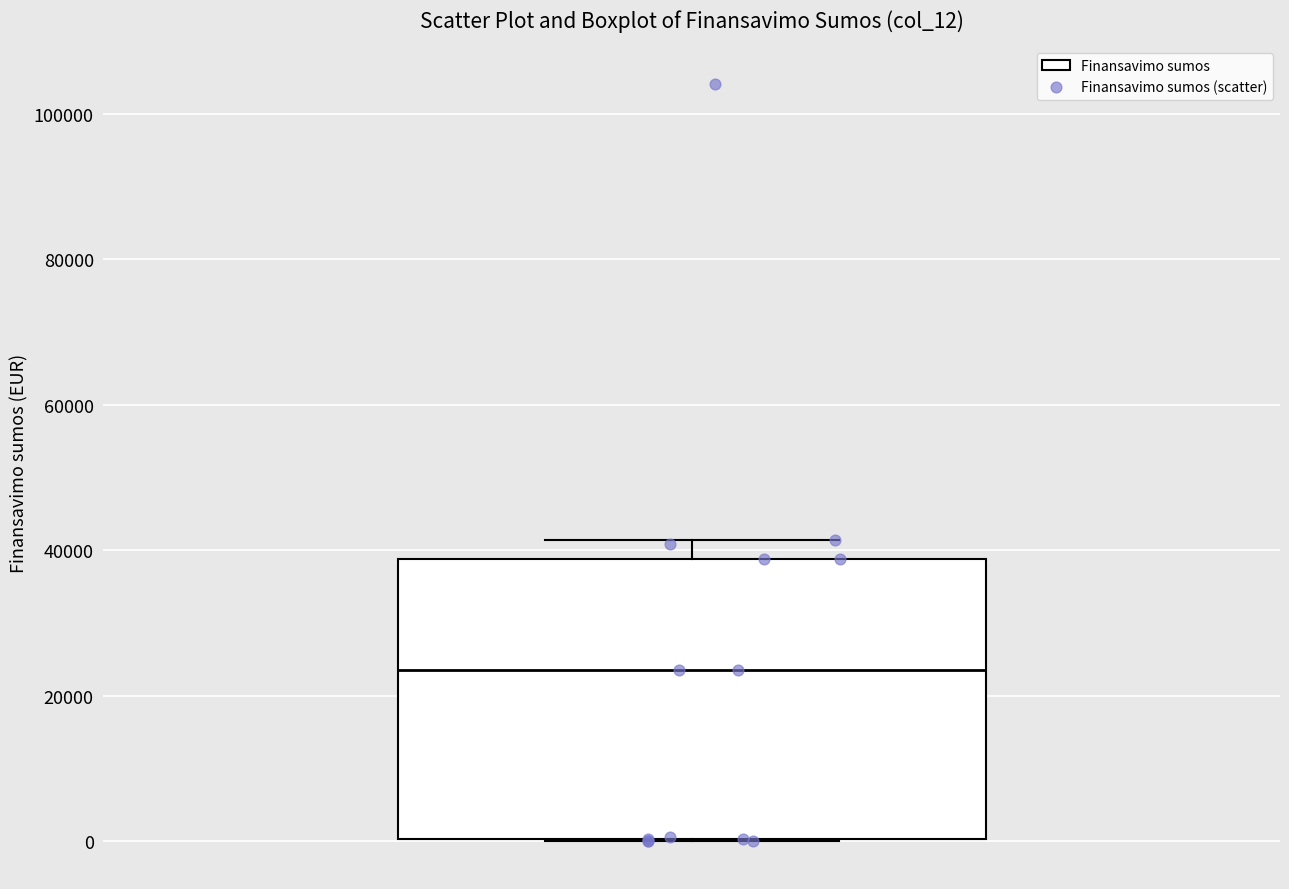

Transcribe this box plot: give where the median line is, the range the box spans, and where the two whiskers end, as read against the y-axis. The values are not printed on the chart, so give them approximately, as read against the axis.

median 24000, box 0 to 38000, whiskers 0 to 42000